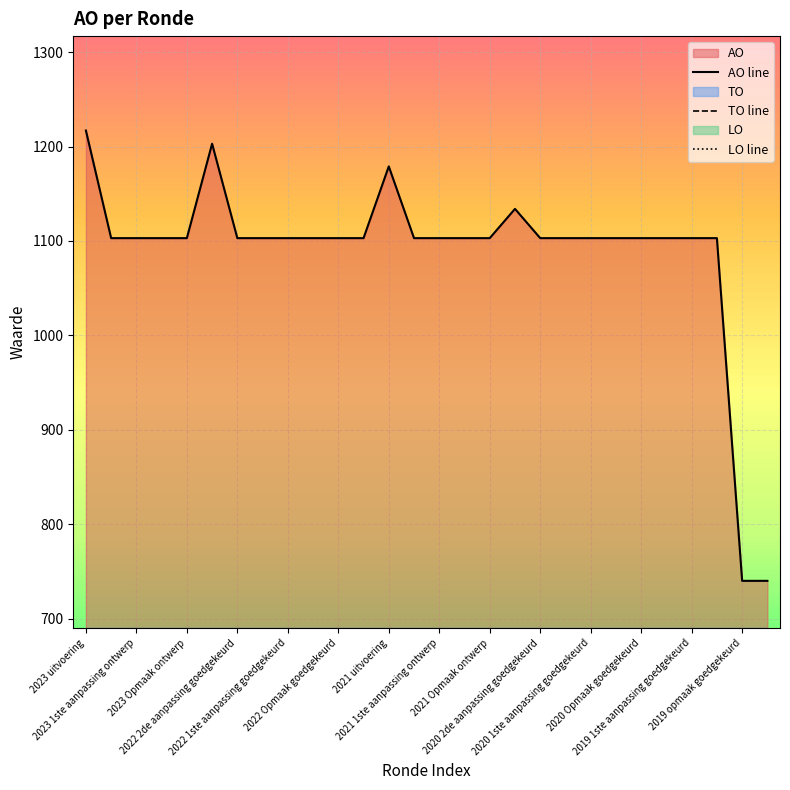

What is the maximum value shown in the chart?

1217